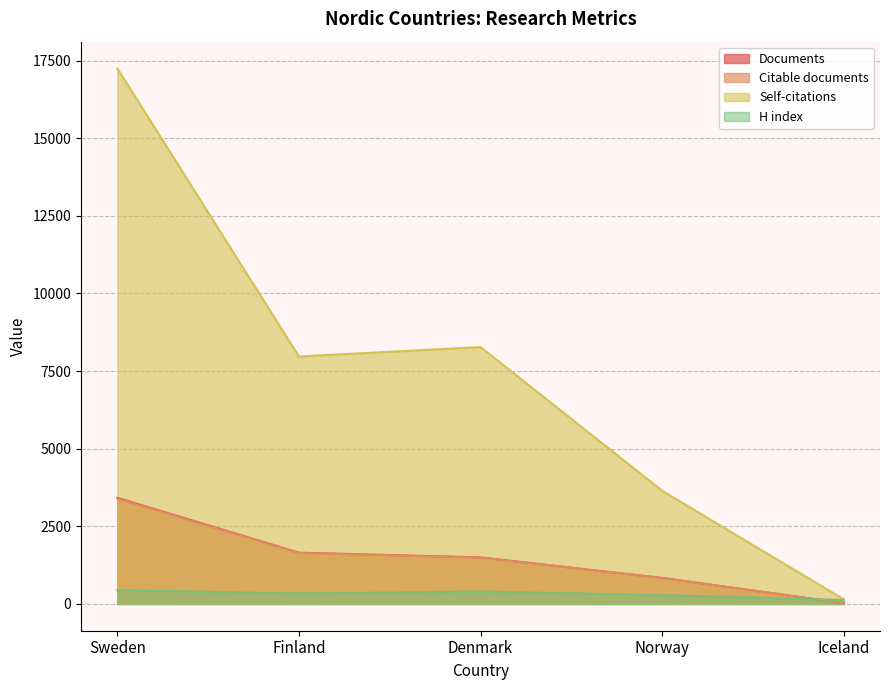

What is the difference between the Documents values at Norway and Sweden?

2578